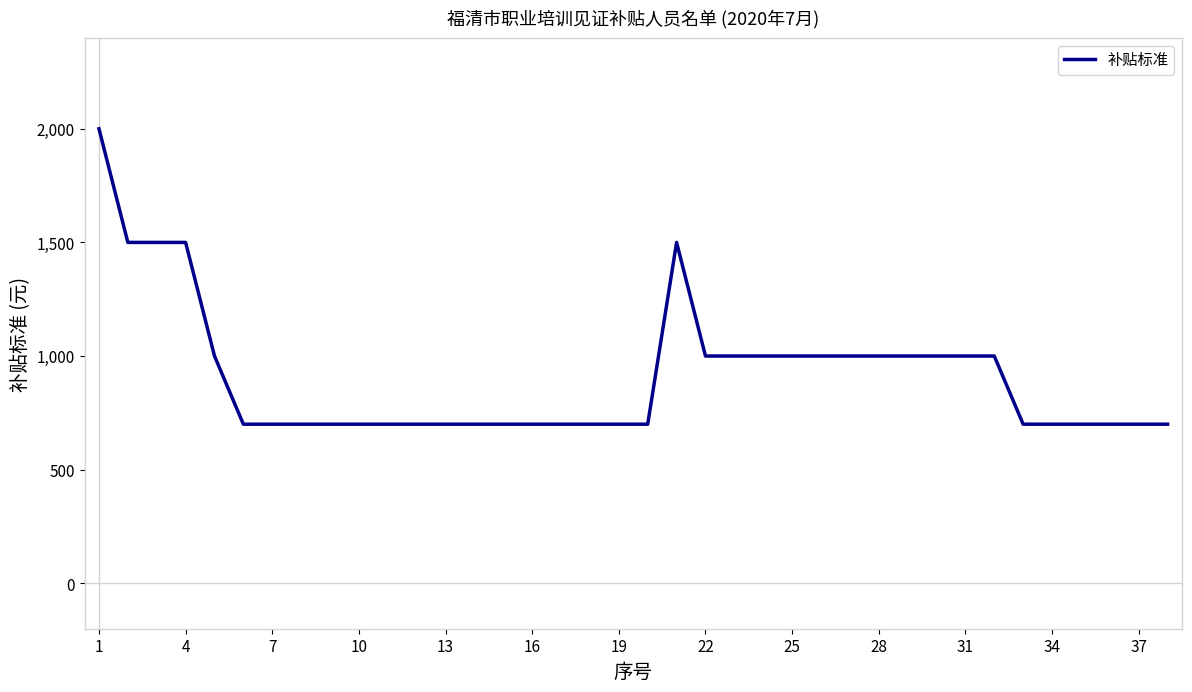

What is the maximum value shown in the chart?

2000